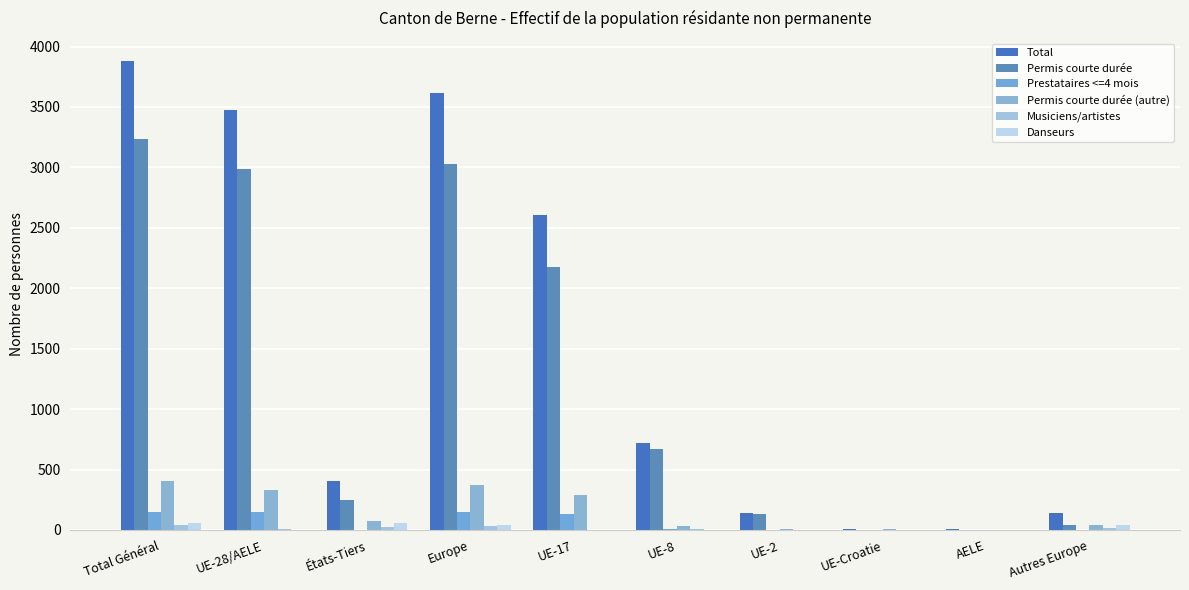

How many categories are shown in the chart?

10